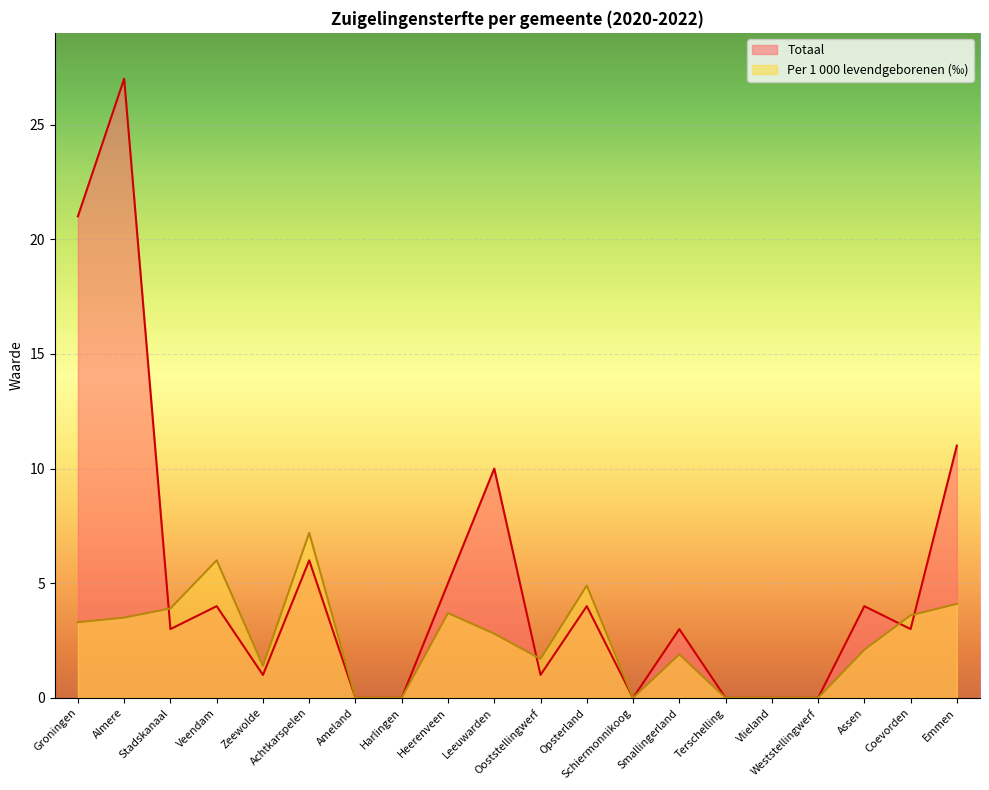

Reading right to left, list all the values displayed in this chart.

Totaal: 11.0	3.0	4.0	0.0	0.0	0.0	3.0	0.0	4.0	1.0	10.0	5.0	0.0	0.0	6.0	1.0	4.0	3.0	27.0	21.0
Per 1000 levendgeborenen: 4.1	3.6	2.1	0.0	0.0	0.0	1.9	0.0	4.9	1.7	2.8	3.7	0.0	0.0	7.2	1.4	6.0	3.9	3.5	3.3